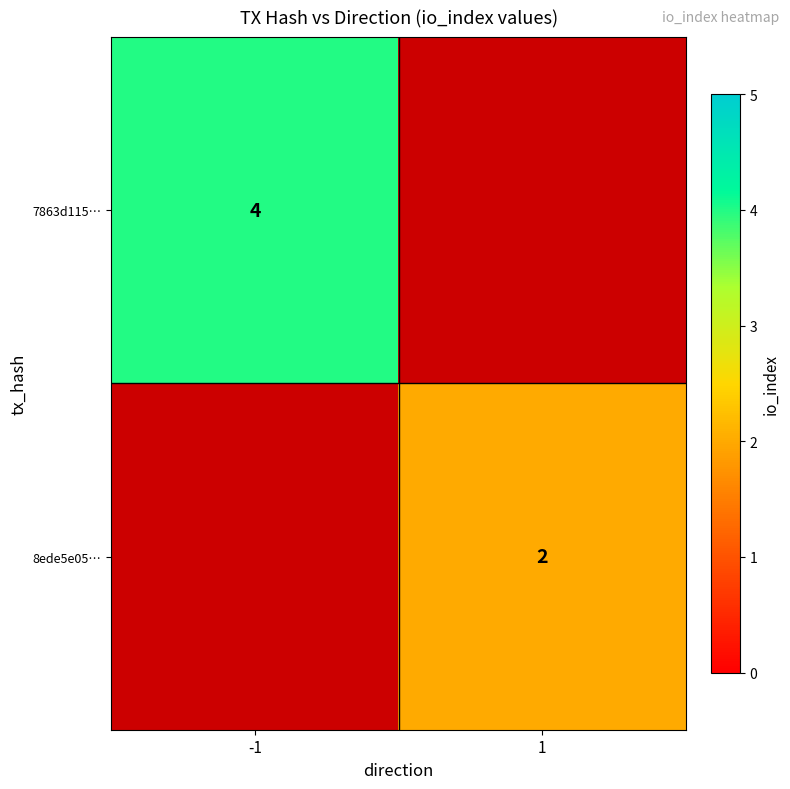

The value of 8ede5e05… at 1 is 2.9. True or false?

False